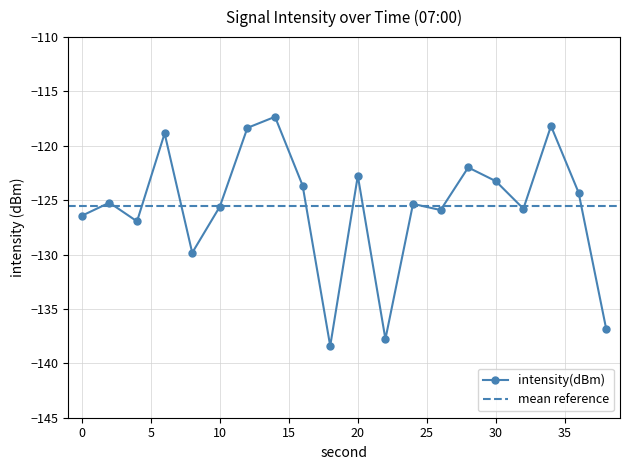

Reading right to left, what are all the values shown in this chart?

38=-136.8	36=-124.3	34=-118.2	32=-125.8	30=-123.2	28=-122.0	26=-125.9	24=-125.3	22=-137.8	20=-122.8	18=-138.4	16=-123.6	14=-117.3	12=-118.3	10=-125.6	8=-129.8	6=-118.9	4=-126.9	2=-125.2	0=-126.4